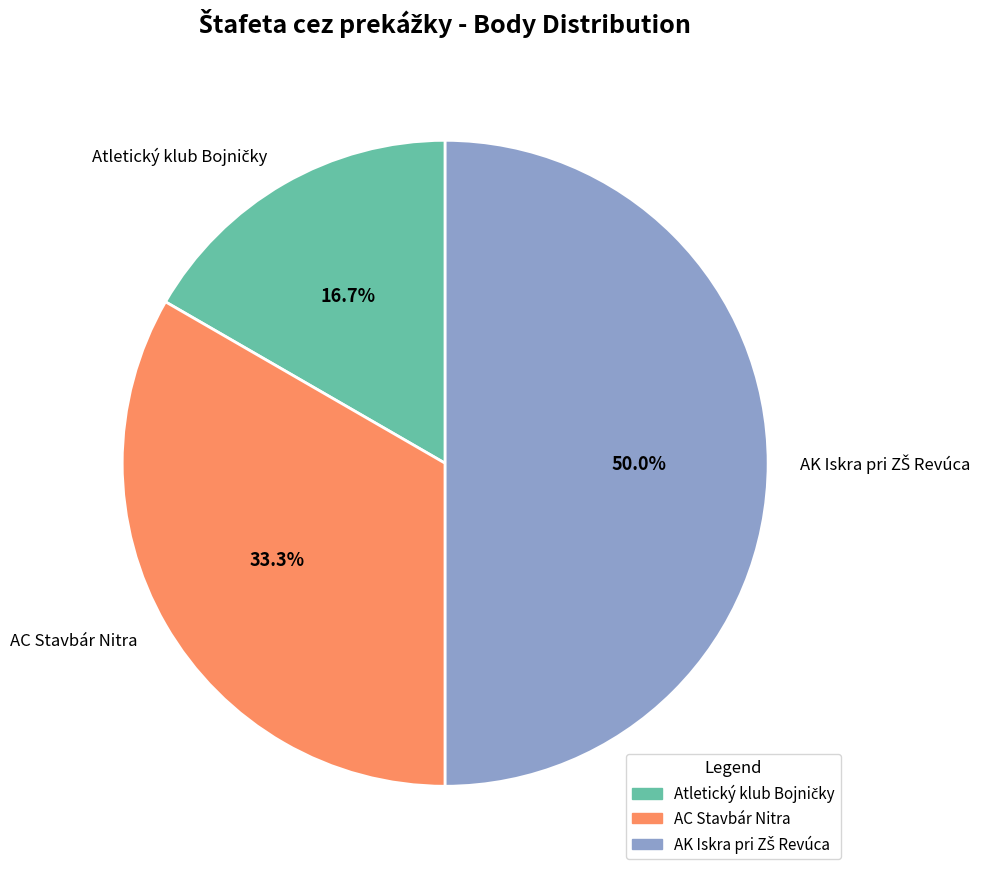

Does AC Stavbár Nitra represent more than half of the total?

No